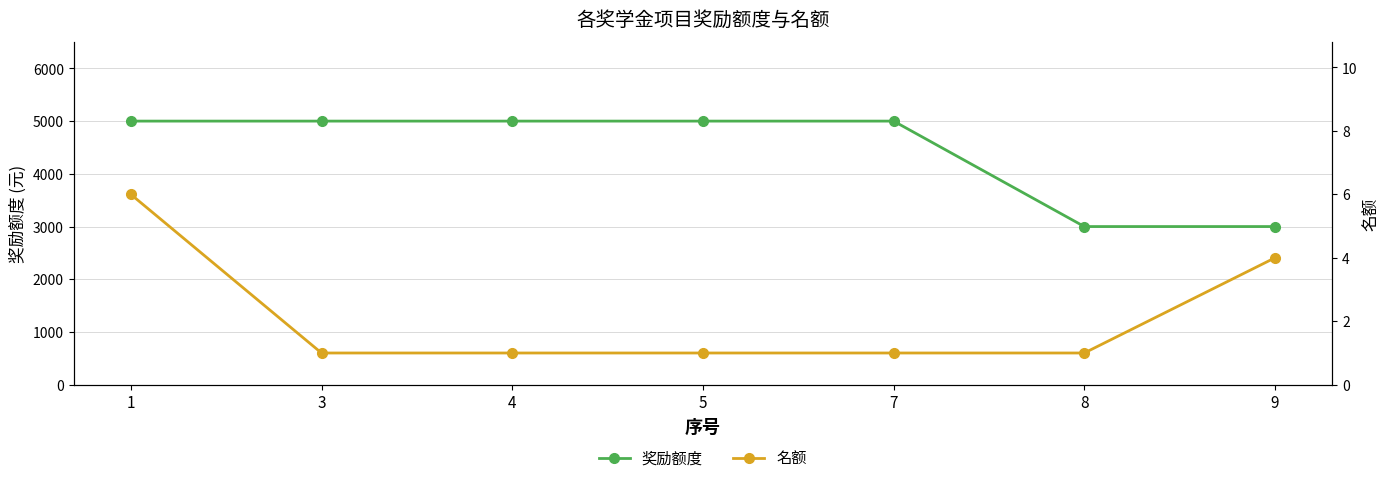

What is the difference between the maximum and second lowest values in the 名额 series?

5